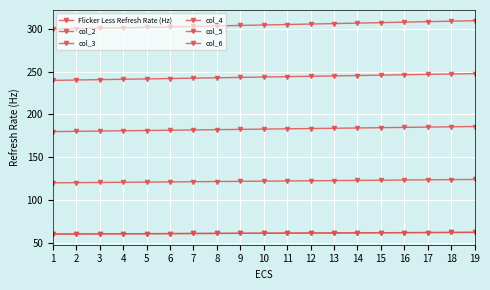

How many data points does each series have?

19